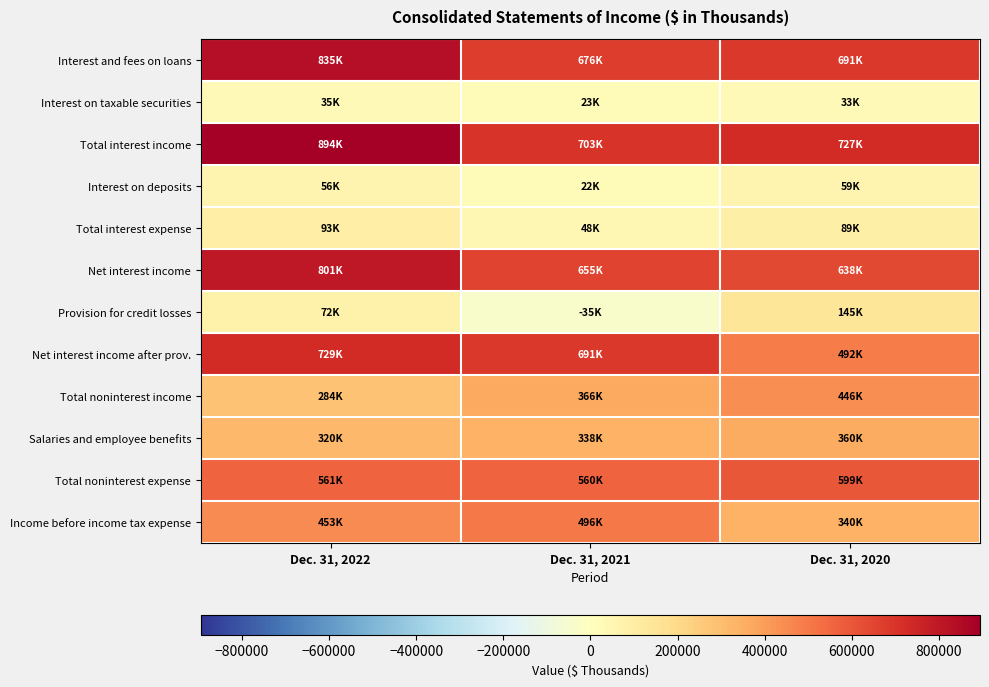

At Dec. 31, 2021, list the series in order from largest to smallest.

Total interest income, Net interest income after prov., Interest and fees on loans, Net interest income, Total noninterest expense, Income before income tax expense, Total noninterest income, Salaries and employee benefits, Total interest expense, Interest on taxable securities, Interest on deposits, Provision for credit losses